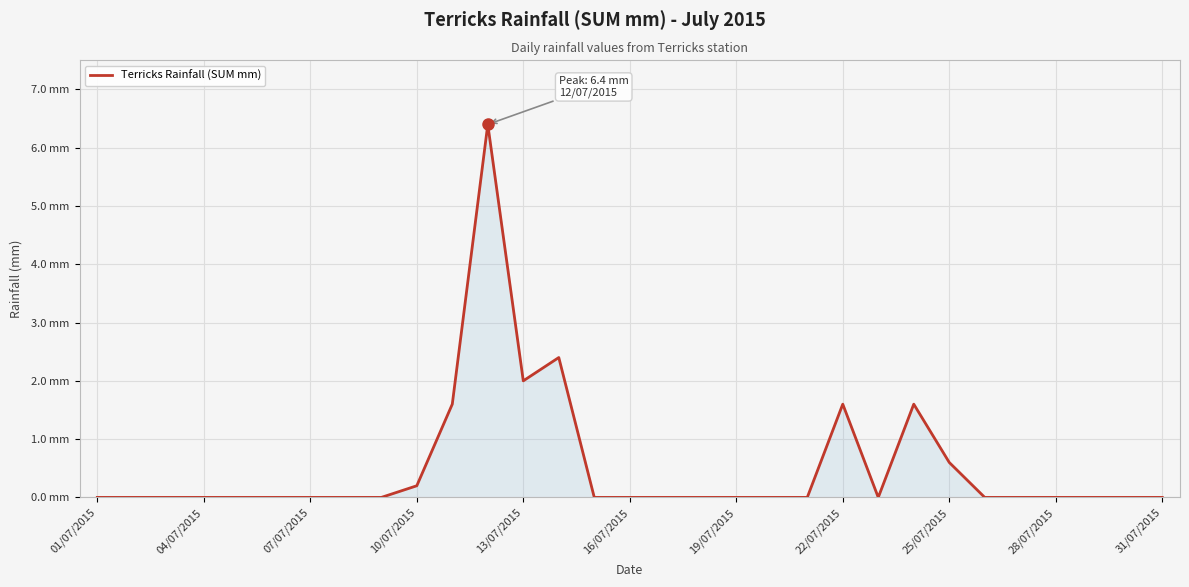

What is the difference between the second highest and second lowest values?

2.4